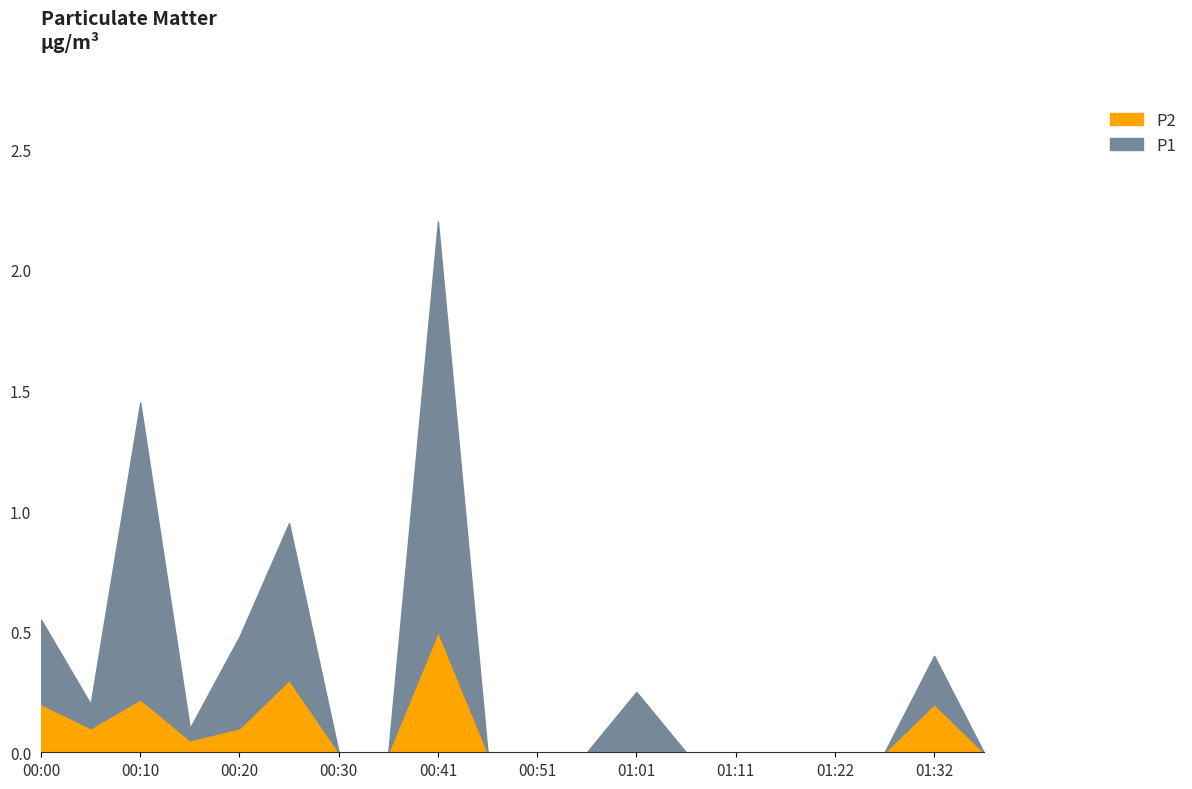

Is it true that P2 equals -0.3 at 00:30?

False